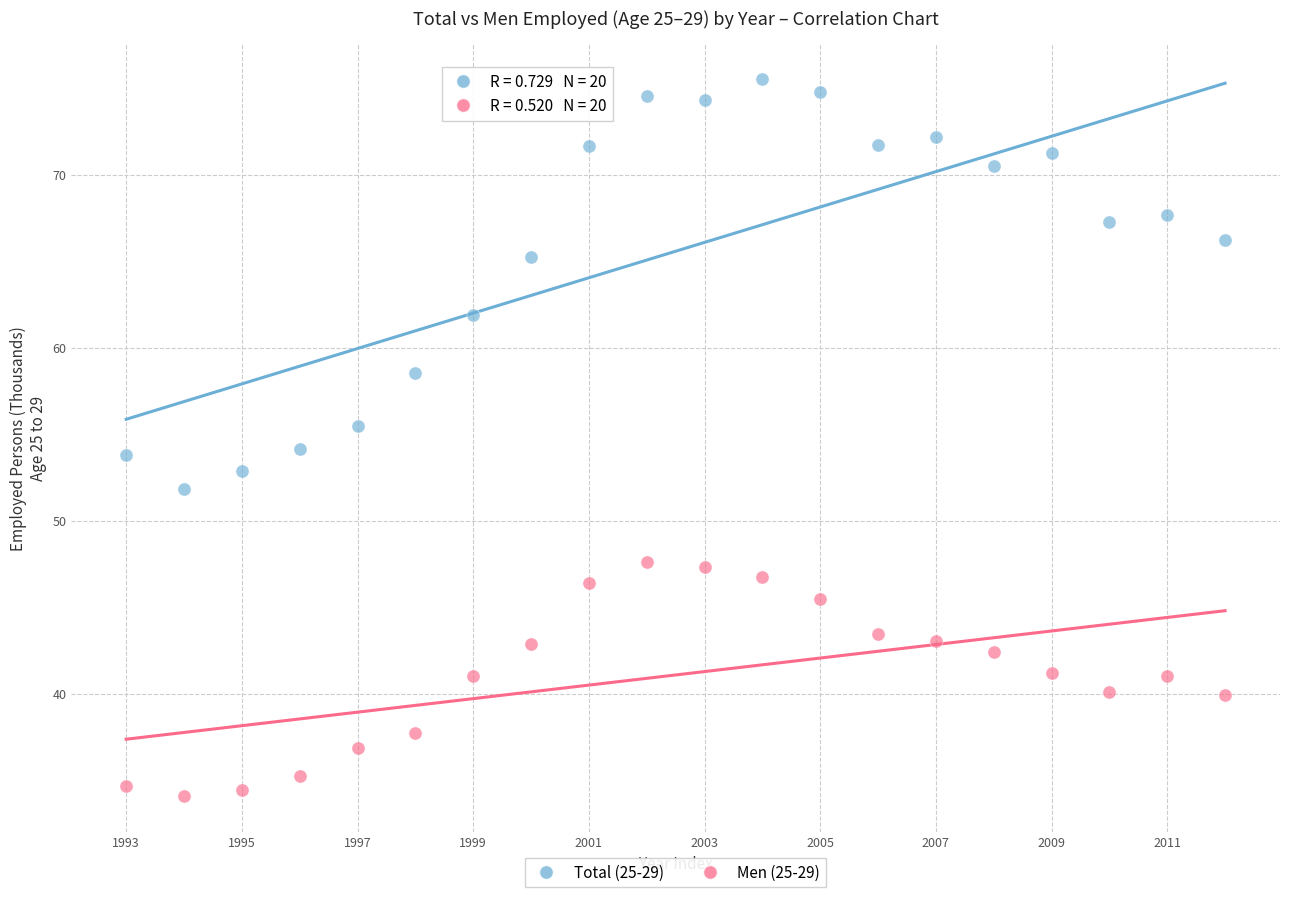

Which series contains the lowest Y value?

Men (25-29)